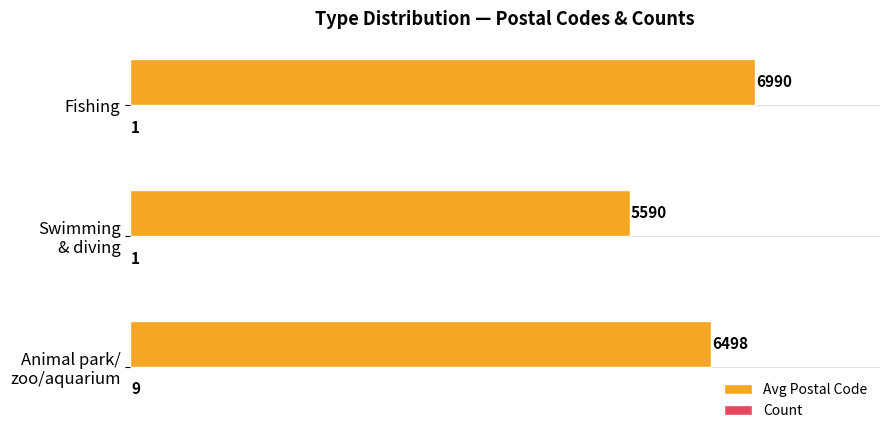

At which category is the sum across all series the highest?

Fishing